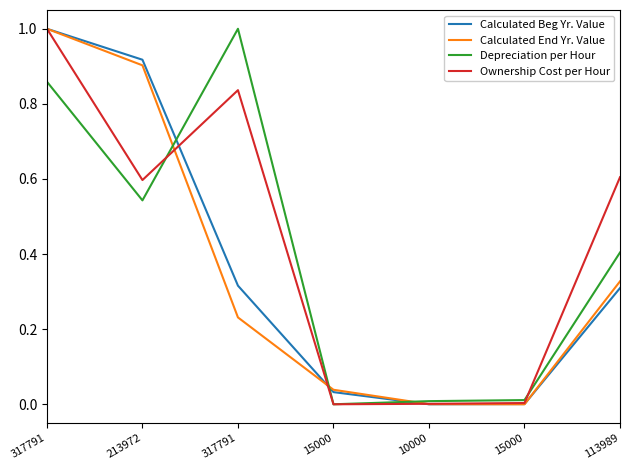

Which category has the highest value in the Calculated Beg Yr. Value series?

317791